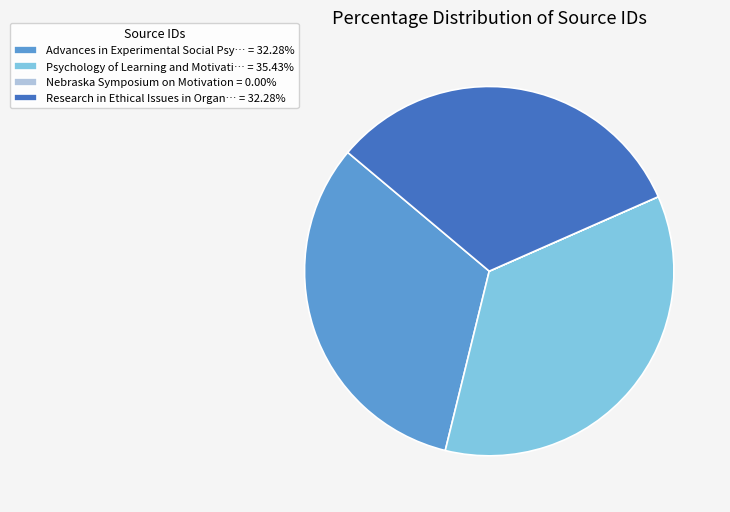

Is Advances in Experimental Social Psy… = 32.28% the majority of the pie?

No